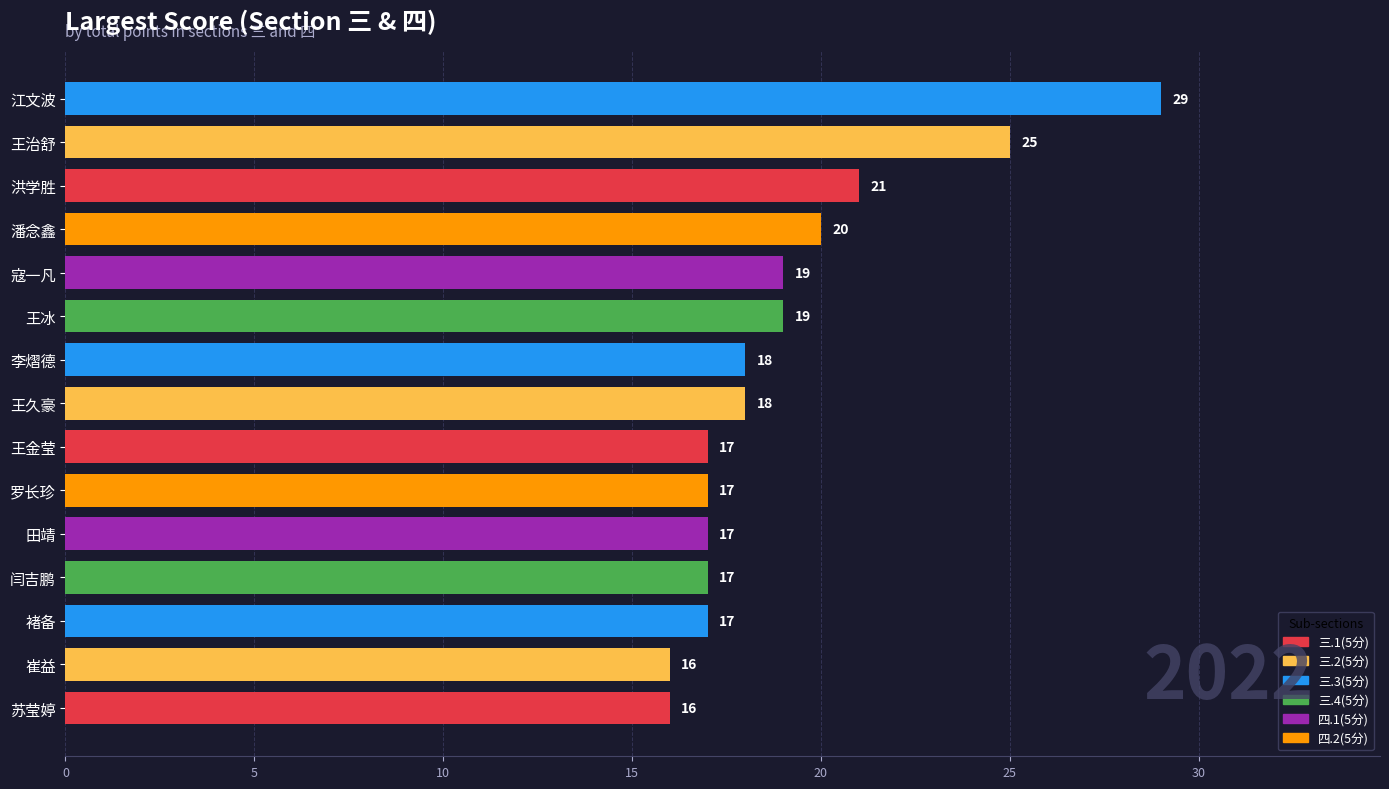

What is the smallest value displayed?

16